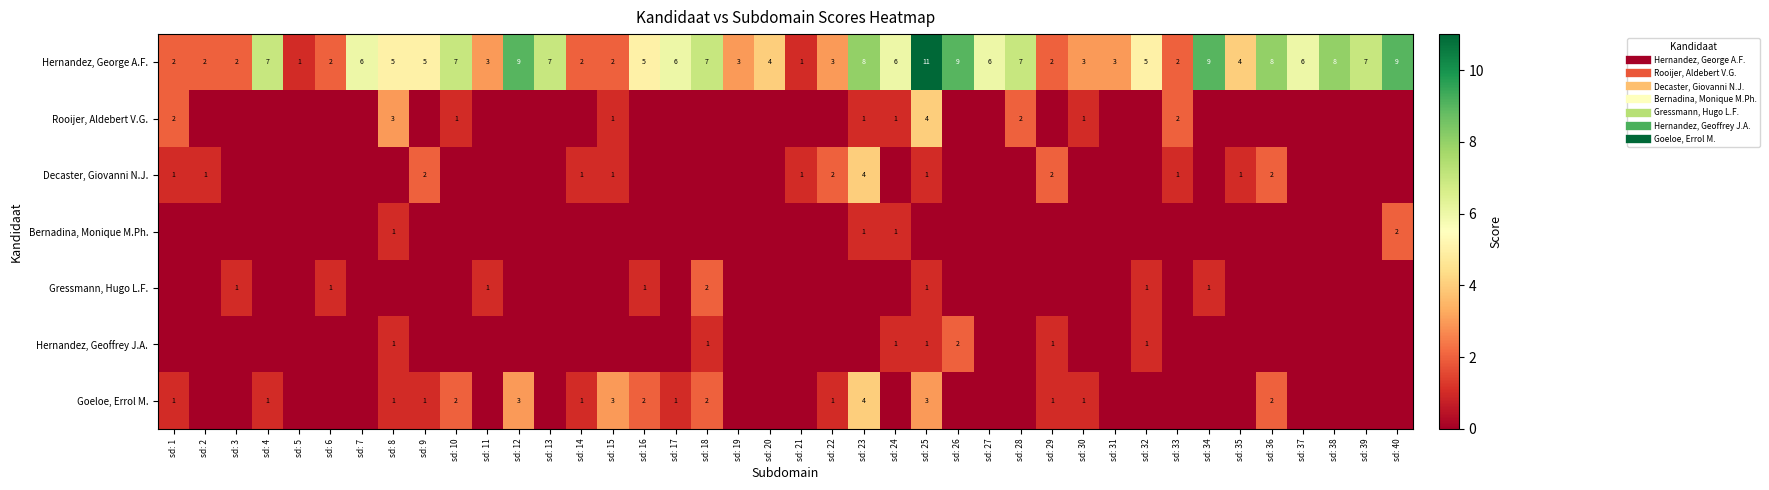

The Goeloe, Errol M. series shows 0 at sd: 5. True or false?

True